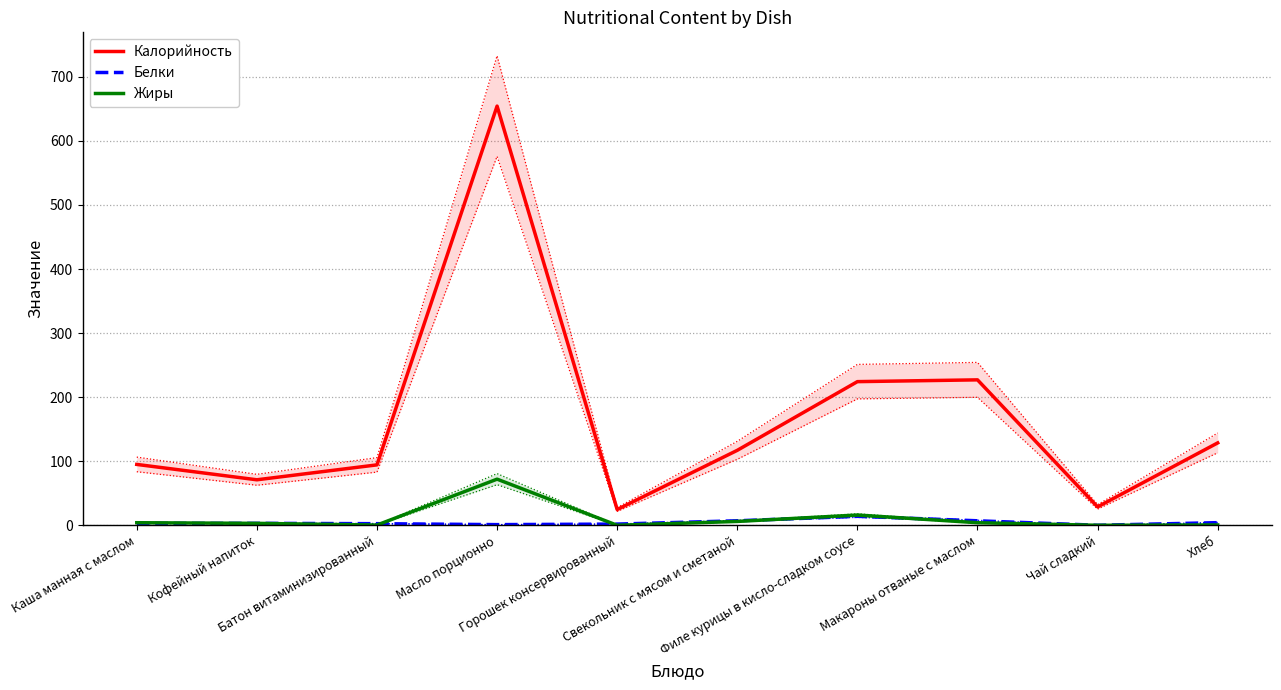

What are all the series names shown in the legend?

Калорийность, Белки, Жиры